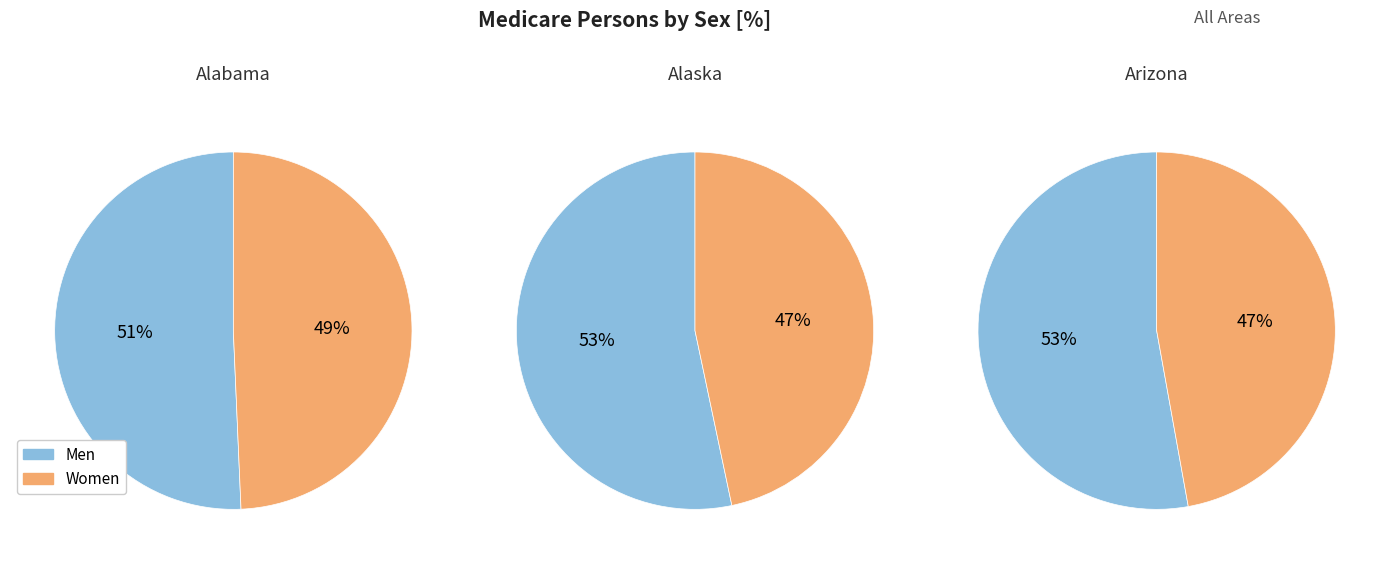

Is it true that Alabama is 49% of the pie?

True